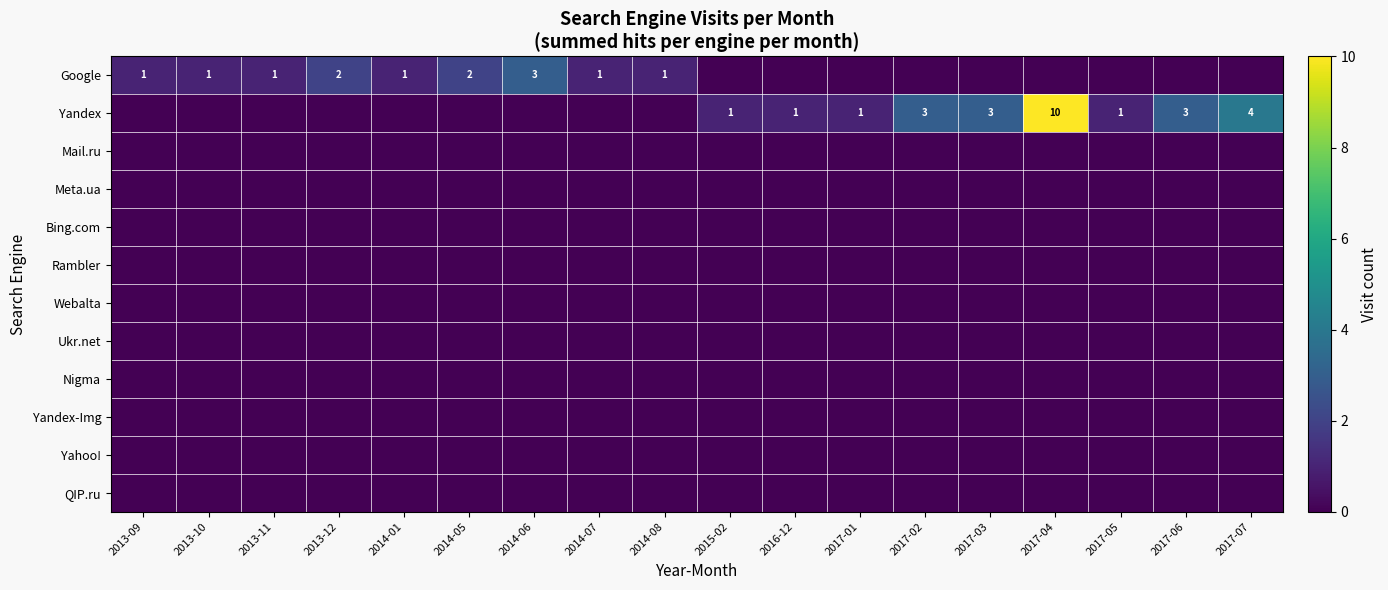

The value of Yandex at 2017-05 is 2. True or false?

False